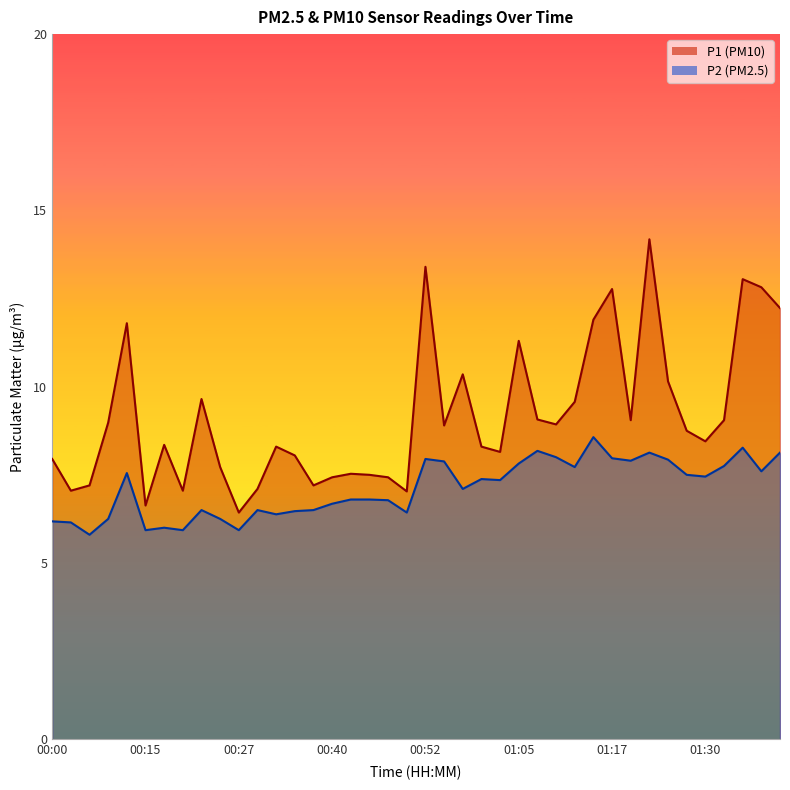

What is the difference between the second highest and minimum values in the P1 series?

7.0